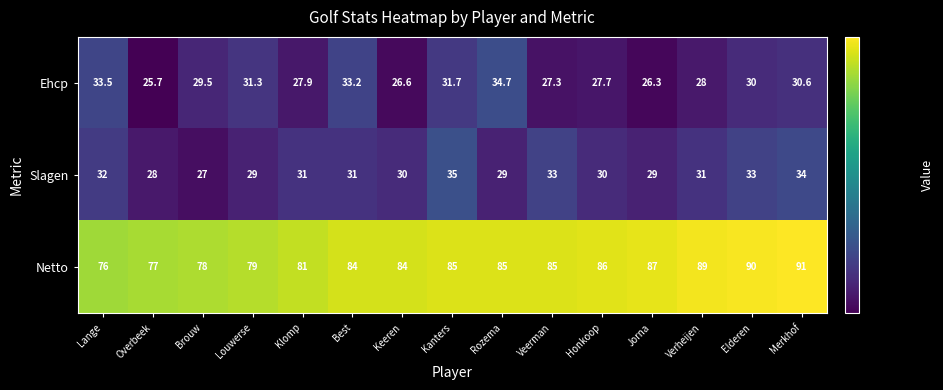

What is the spread (max minus min) of values at Louwerse?

50.0